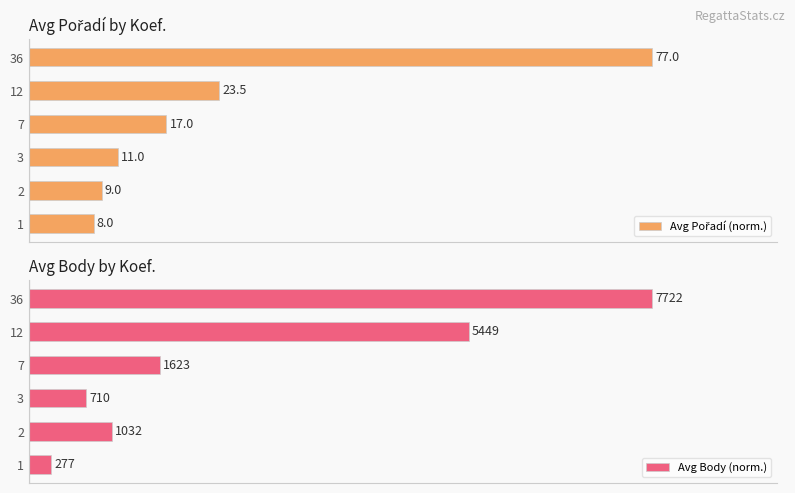

The Avg Pořadí (norm.) series shows 167.2 at 36. True or false?

False